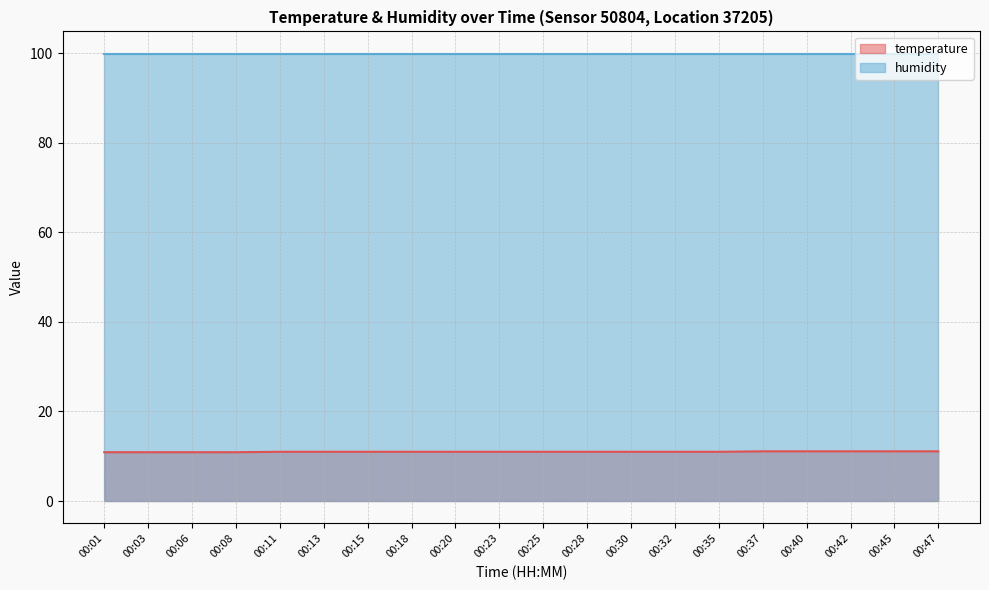

Rank the categories by value from lowest to highest.

00:01, 00:03, 00:06, 00:08, 00:11, 00:13, 00:15, 00:18, 00:20, 00:23, 00:25, 00:28, 00:30, 00:32, 00:35, 00:37, 00:40, 00:42, 00:45, 00:47